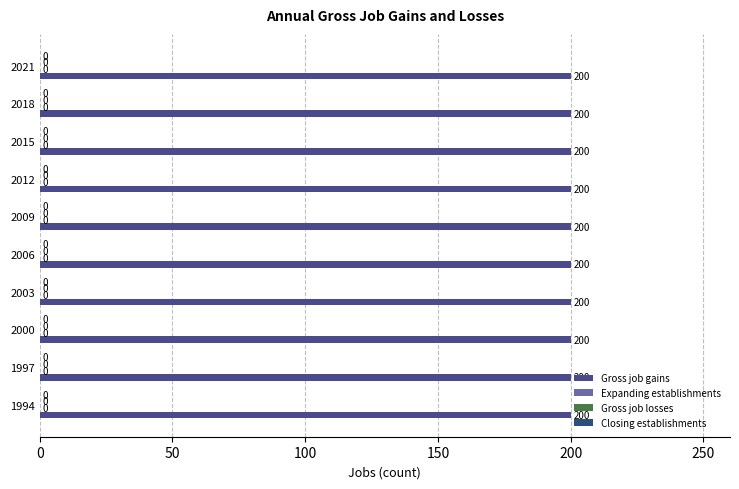

Rank the categories by Closing establishments value from lowest to highest.

1994, 1997, 2000, 2003, 2006, 2009, 2012, 2015, 2018, 2021